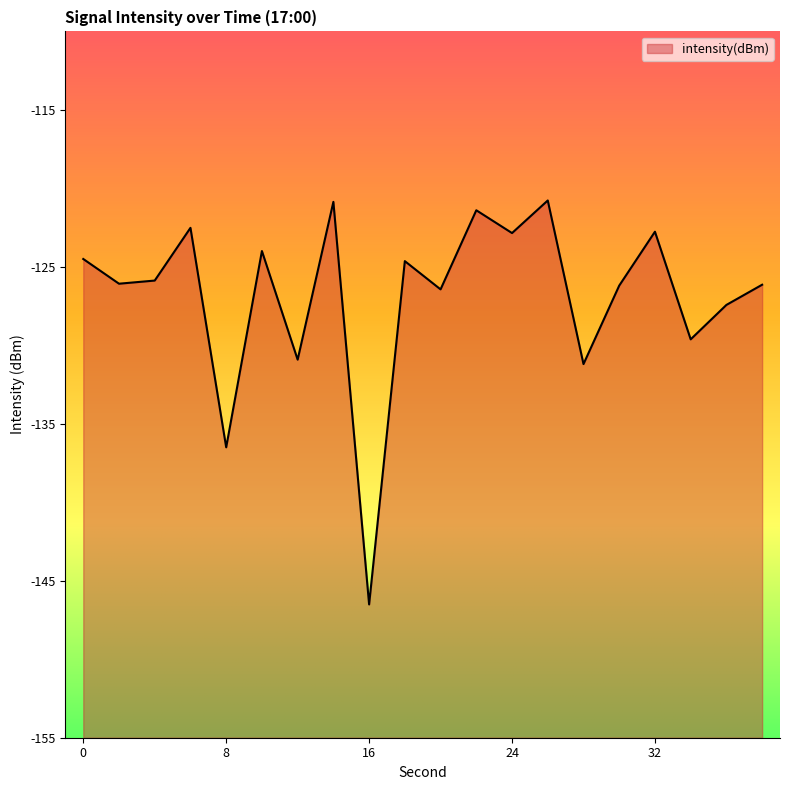

Rank the categories by value from highest to lowest.

26, 14, 22, 6, 32, 24, 10, 0, 18, 4, 2, 38, 30, 20, 36, 34, 12, 28, 8, 16